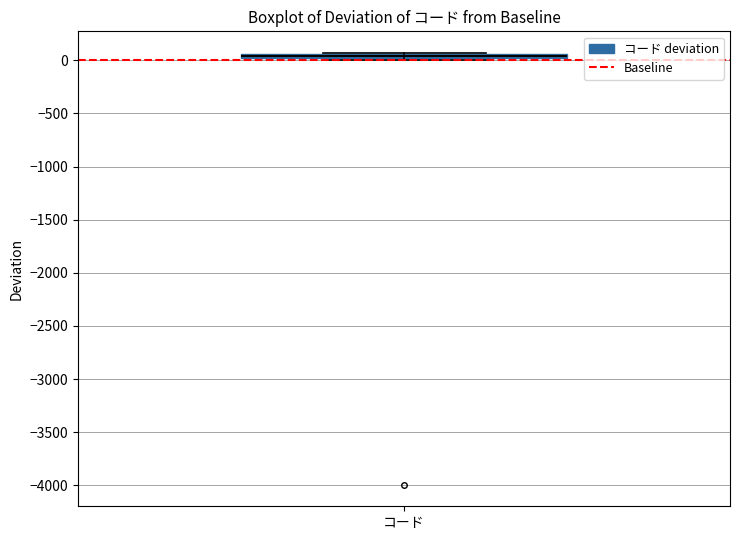

Where is the upper edge of the box for コード on the y-axis? The values are not printed on the chart, so give them approximately, as read against the axis.

50